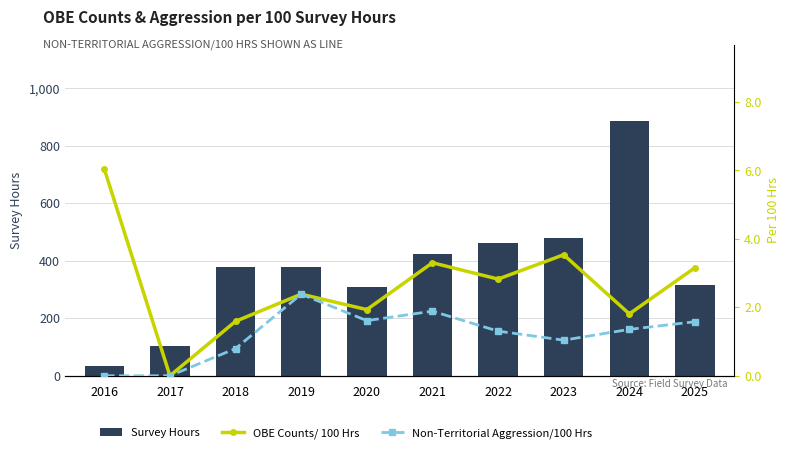

Rank the categories by Non-Territorial Aggression/100 Hrs value from lowest to highest.

2016, 2017, 2018, 2023, 2022, 2024, 2025, 2020, 2021, 2019